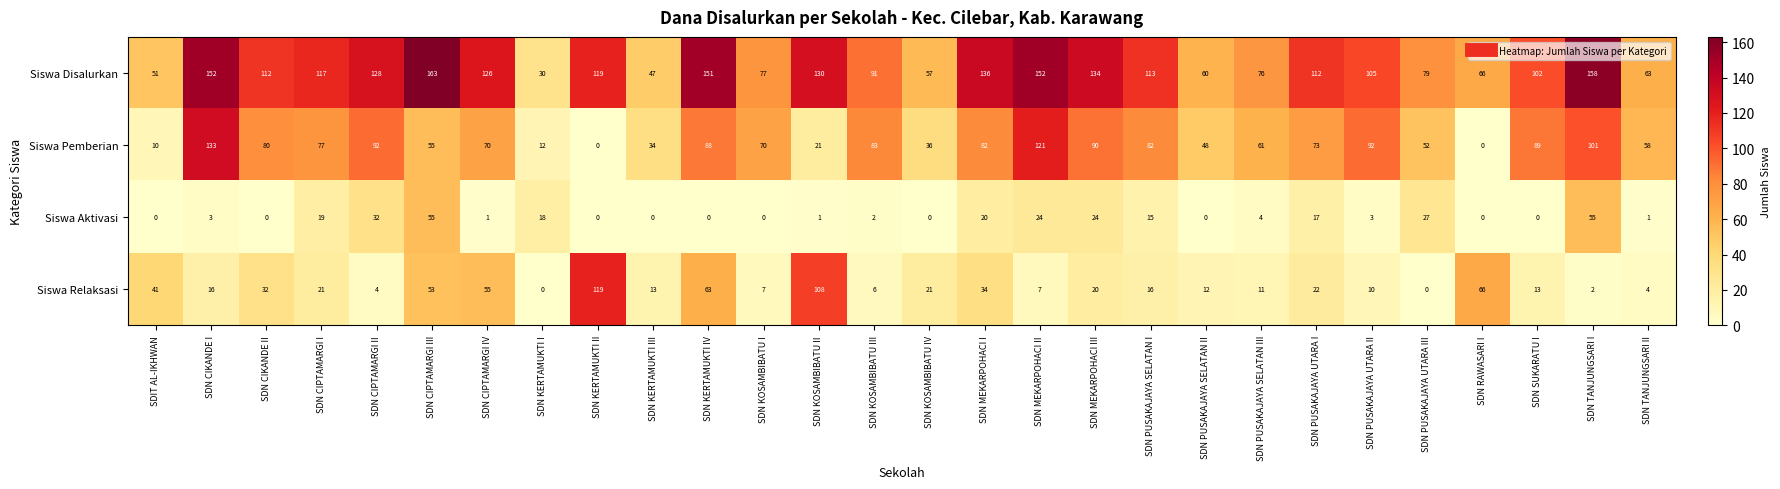

At SDN KOSAMBIBATU I, list the series in order from smallest to largest.

Siswa Aktivasi, Siswa Relaksasi, Siswa Pemberian, Siswa Disalurkan